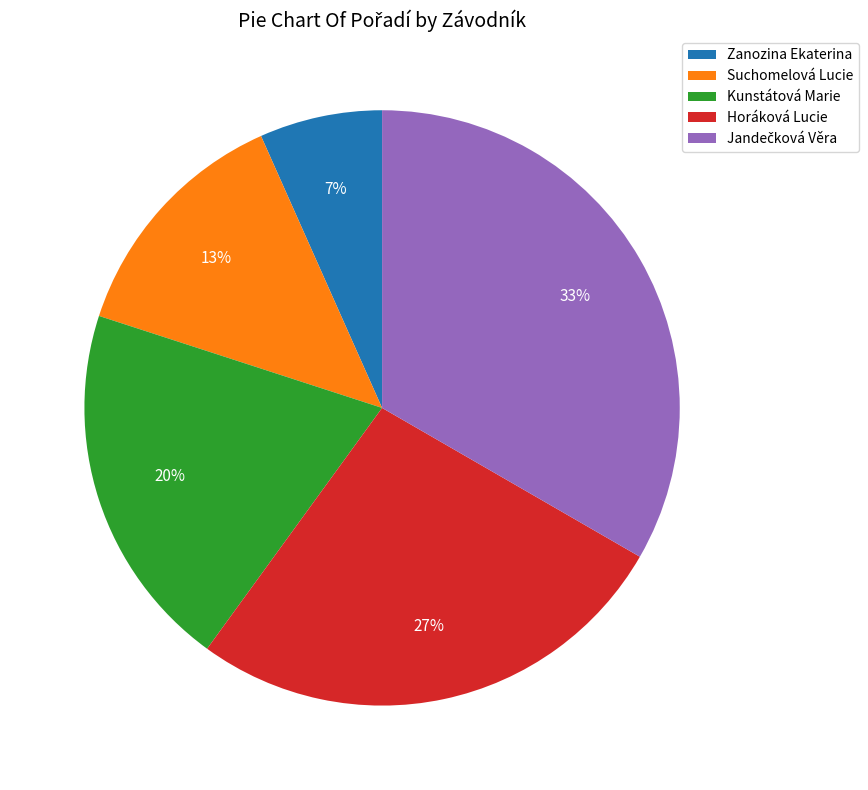

The Suchomelová Lucie slice represents 1% of the pie. True or false?

False